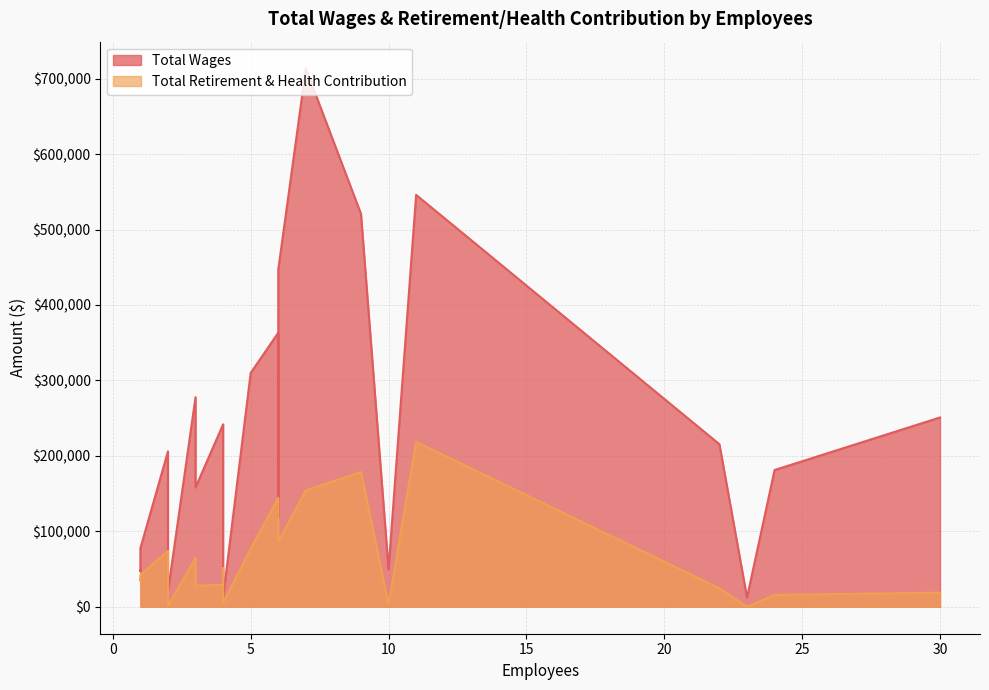

What is the difference between the maximum and minimum values in the Total Wages series?

701044